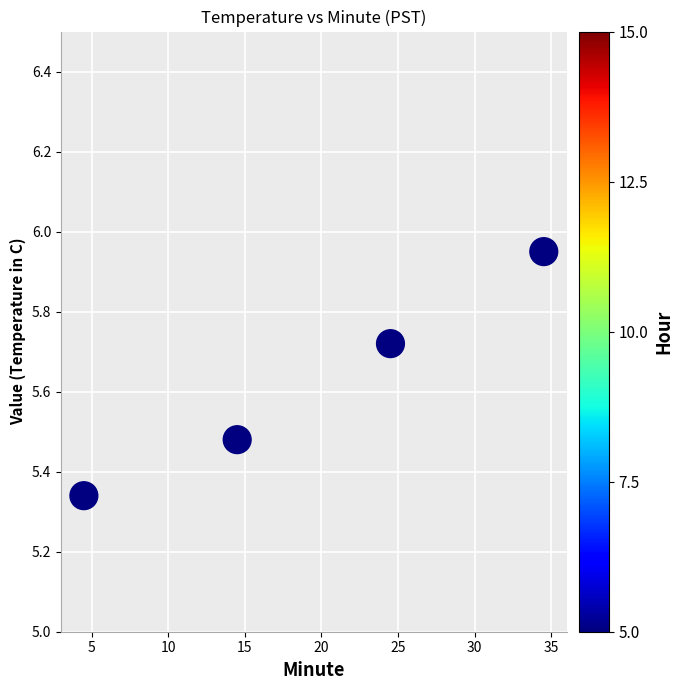

What is the range of Y values (max minus min)?

0.6